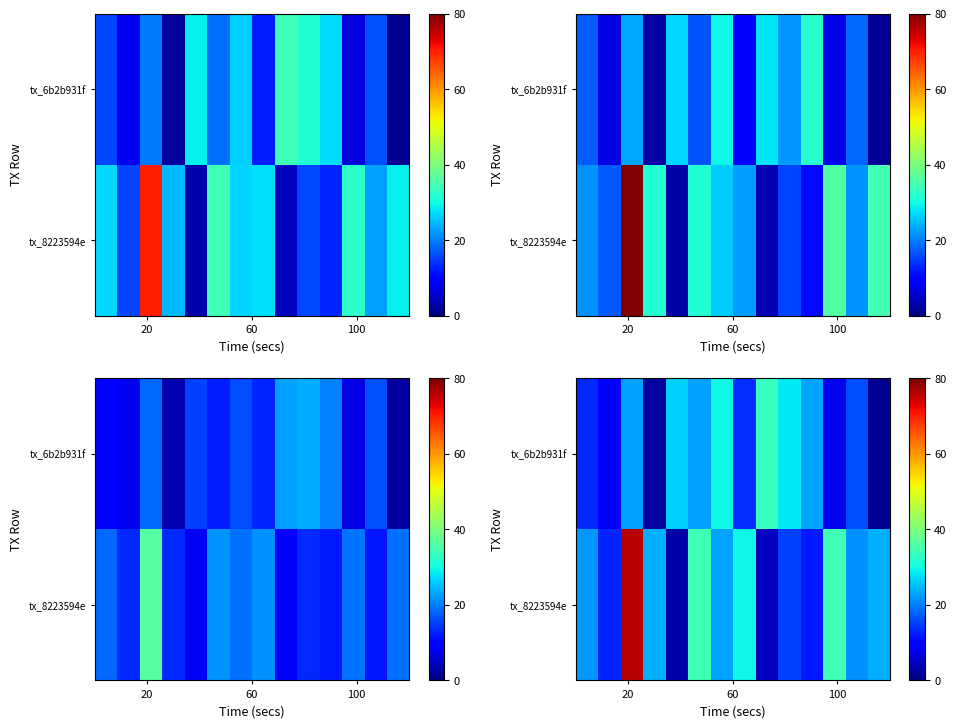

What is the difference between the second highest and minimum values in the tx_6b2b931f series?

28.1